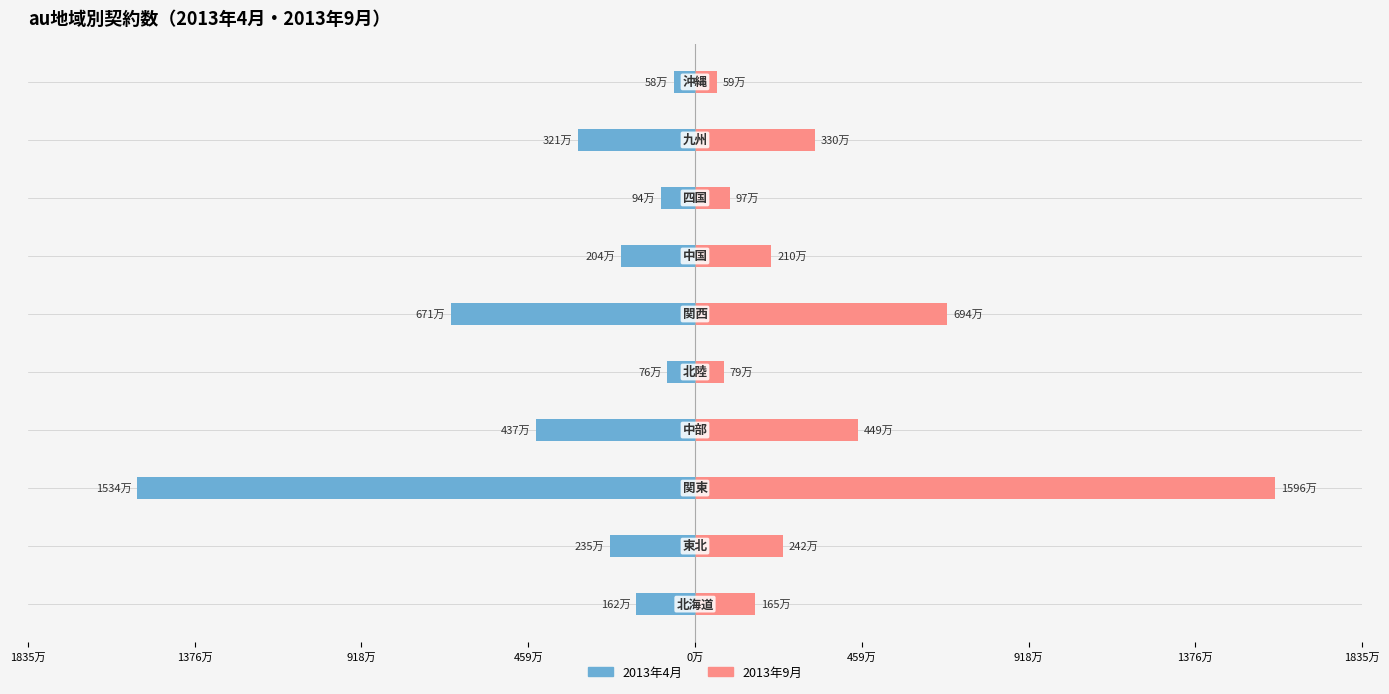

The 2013年9月 series shows 592200 at 9. True or false?

True